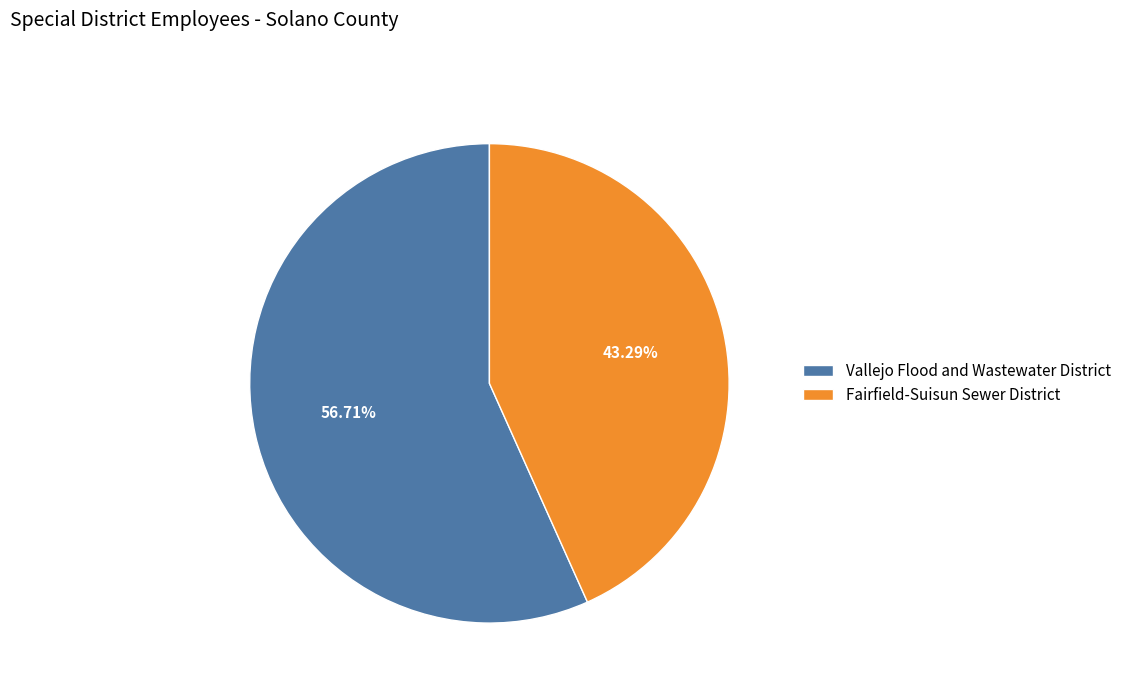

How many slices are in this pie chart?

2